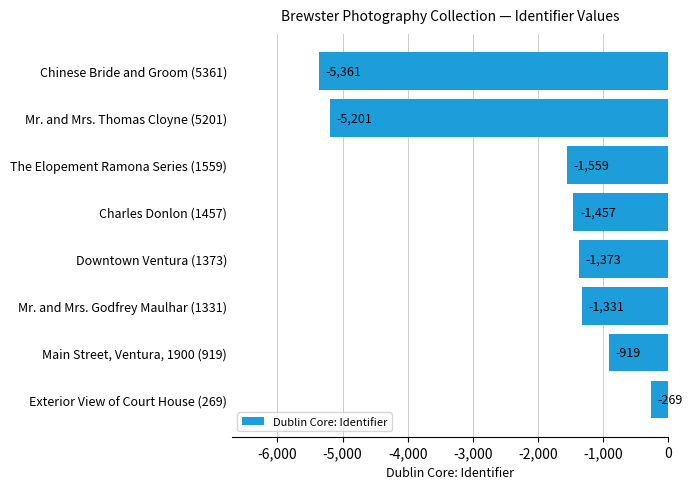

The chart shows a value of -1373 at Downtown Ventura (1373). True or false?

True